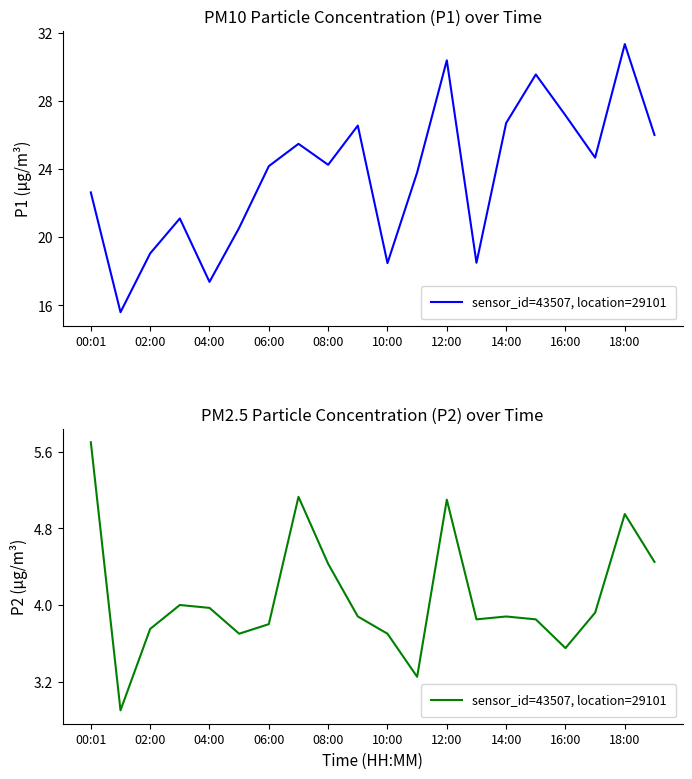

The value at 08:00 is 1.4. True or false?

False